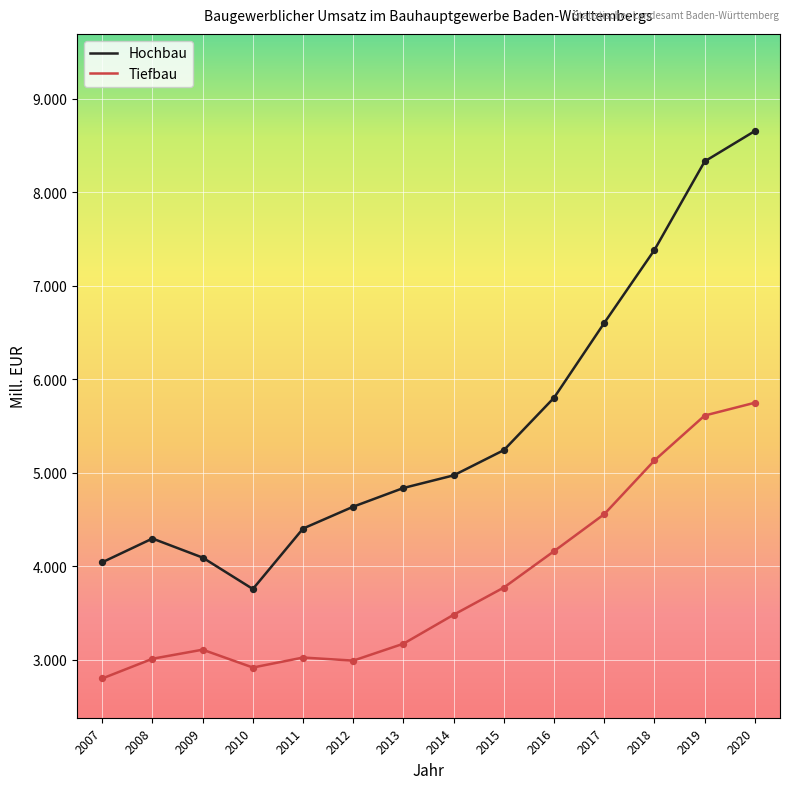

What are all the series names shown in the legend?

Hochbau, Tiefbau